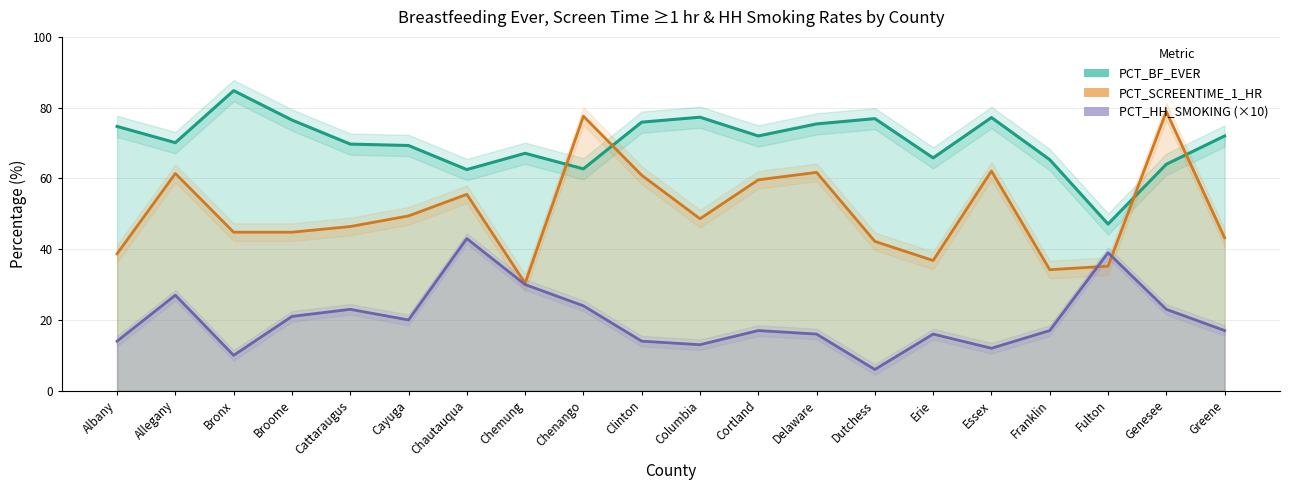

Reading right to left, transcribe all the data shown in this chart.

PCT_BF_EVER: Greene=72.0	Genesee=64.0	Fulton=47.1	Franklin=65.3	Essex=77.2	Erie=65.8	Dutchess=76.9	Delaware=75.4	Cortland=72.0	Columbia=77.3	Clinton=75.9	Chenango=62.7	Chemung=67.1	Chautauqua=62.5	Cayuga=69.3	Cattaraugus=69.7	Broome=76.5	Bronx=84.8	Allegany=70.1	Albany=74.7
PCT_SCREENTIME_1_HR: Greene=43.2	Genesee=78.9	Fulton=35.2	Franklin=34.2	Essex=62.1	Erie=36.8	Dutchess=42.2	Delaware=61.7	Cortland=59.6	Columbia=48.6	Clinton=60.9	Chenango=77.6	Chemung=30.4	Chautauqua=55.5	Cayuga=49.4	Cattaraugus=46.4	Broome=44.8	Bronx=44.8	Allegany=61.4	Albany=38.7
PCT_HH_SMOKING (×10): Greene=17.0	Genesee=23.0	Fulton=39.0	Franklin=17.0	Essex=12.0	Erie=16.0	Dutchess=6.0	Delaware=16.0	Cortland=17.0	Columbia=13.0	Clinton=14.0	Chenango=24.0	Chemung=30.0	Chautauqua=43.0	Cayuga=20.0	Cattaraugus=23.0	Broome=21.0	Bronx=10.0	Allegany=27.0	Albany=14.0